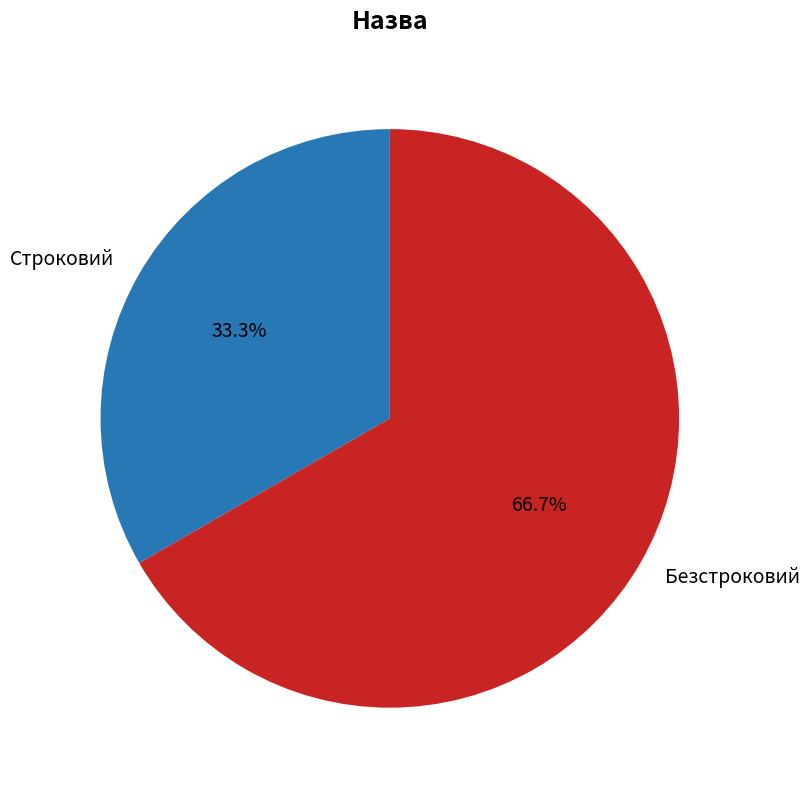

Which category has the smallest portion of the pie?

Строковий